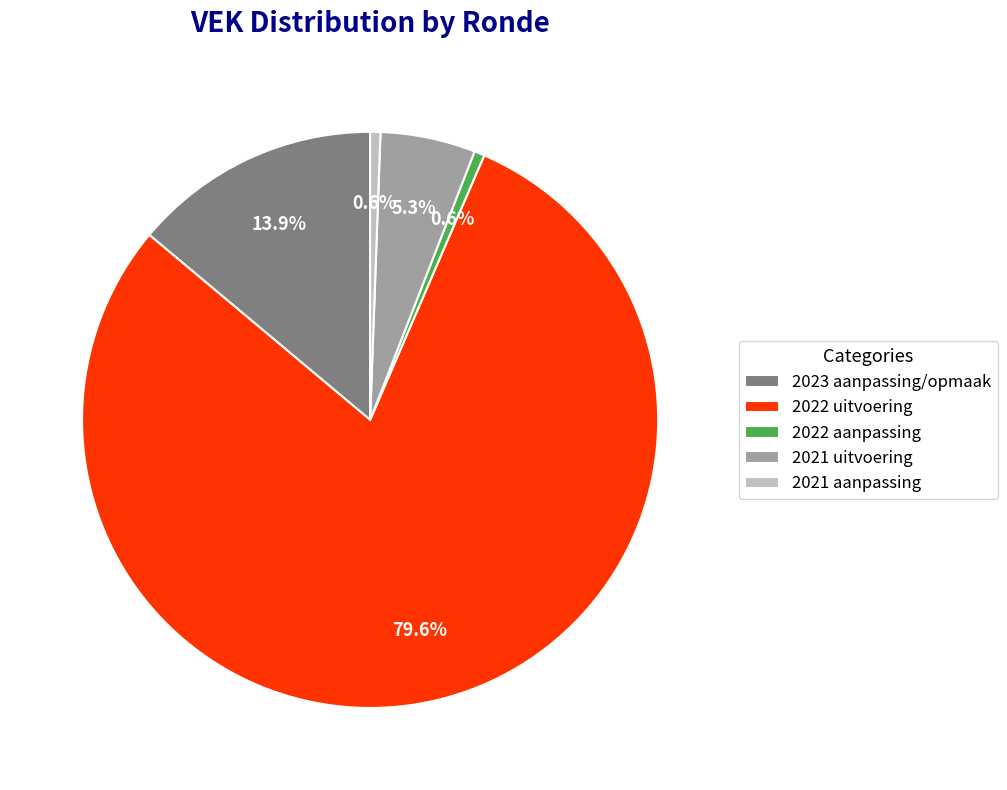

What is the largest slice in the pie chart?

2022 uitvoering